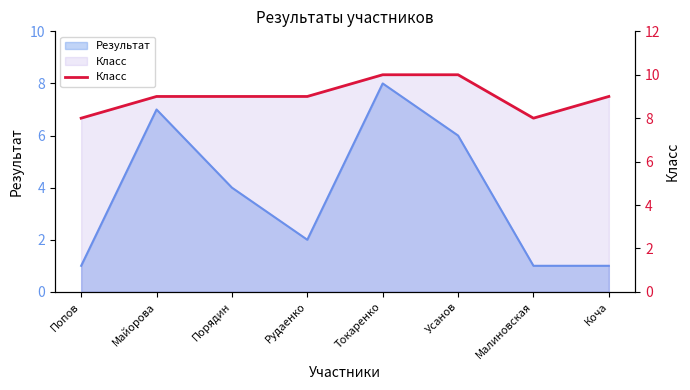

What is the sum of all values?

72